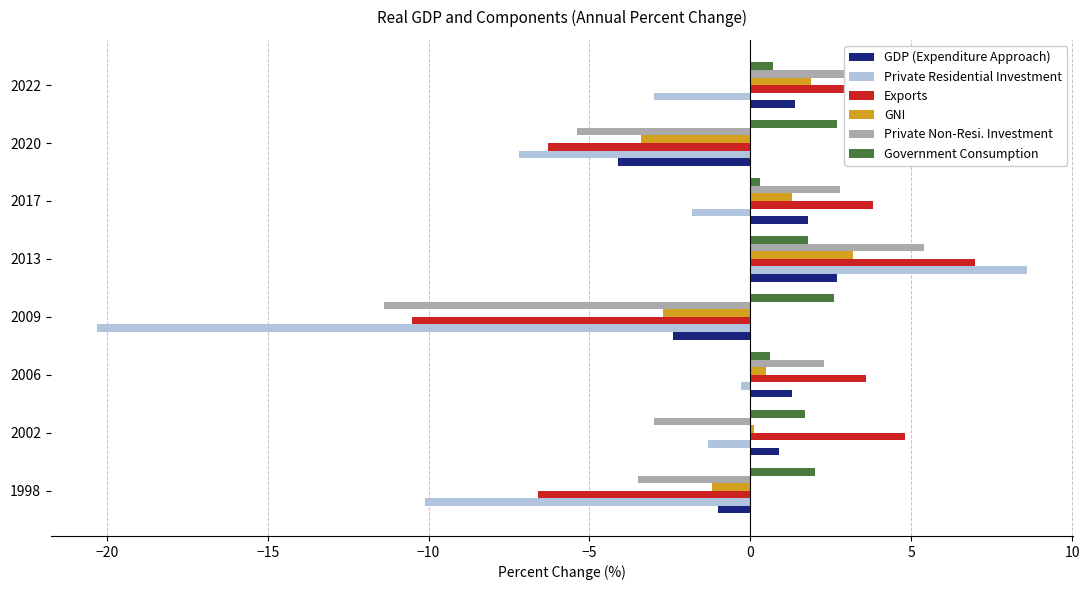

What are all the series names shown in the legend?

GDP (Expenditure Approach), Private Residential Investment, Exports, GNI, Private Non-Resi. Investment, Government Consumption